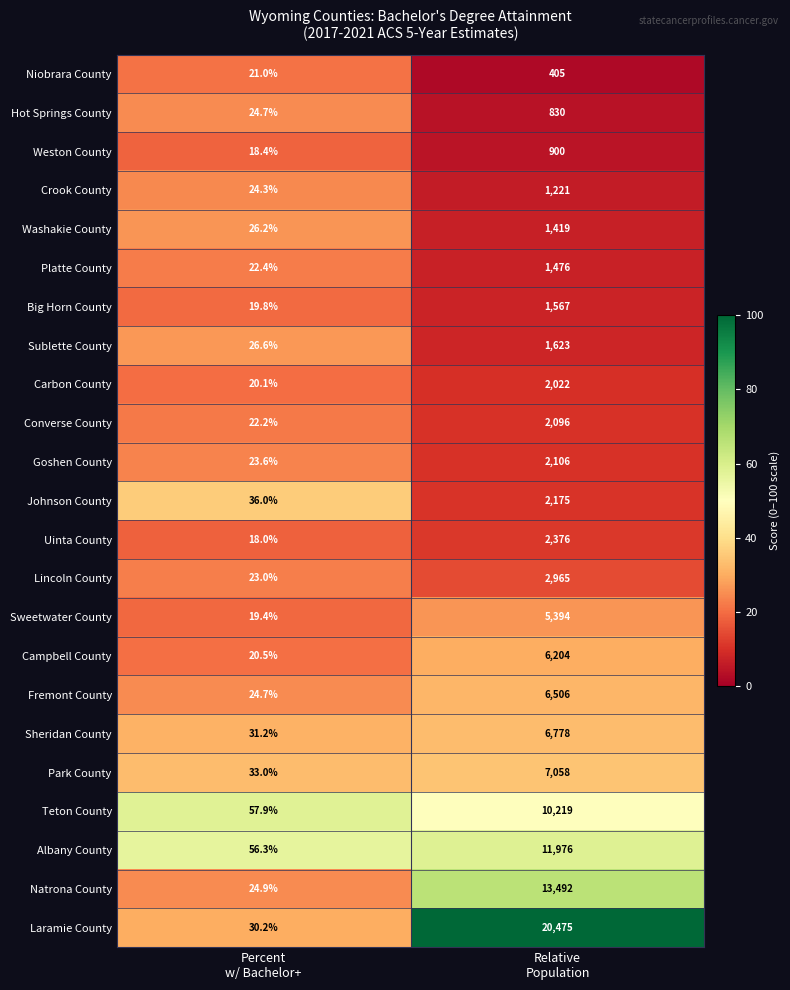

What is the sum of all Sublette County values?

1649.6